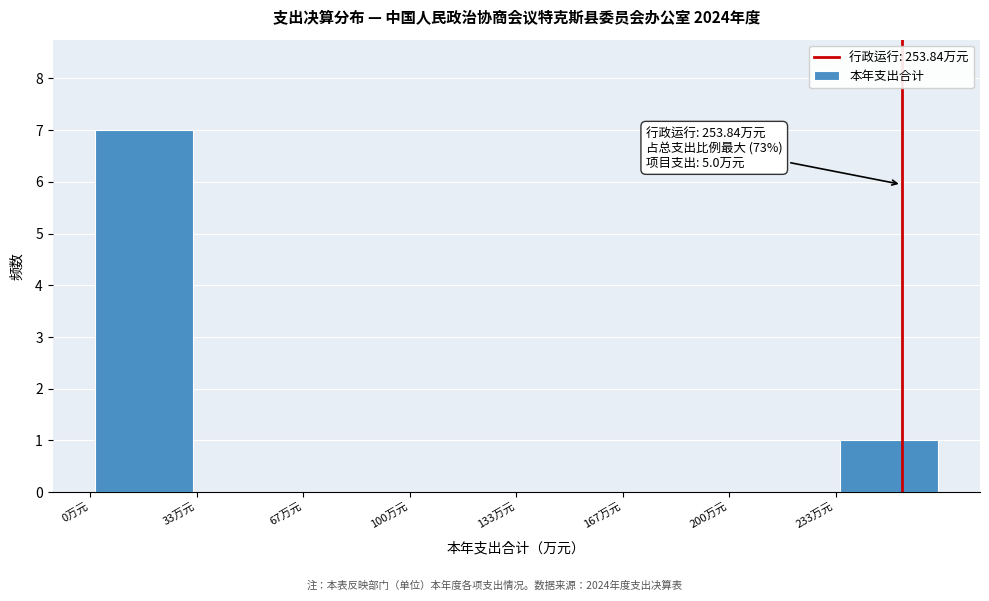

Which range on the x-axis has the tallest bar?

0 to 35